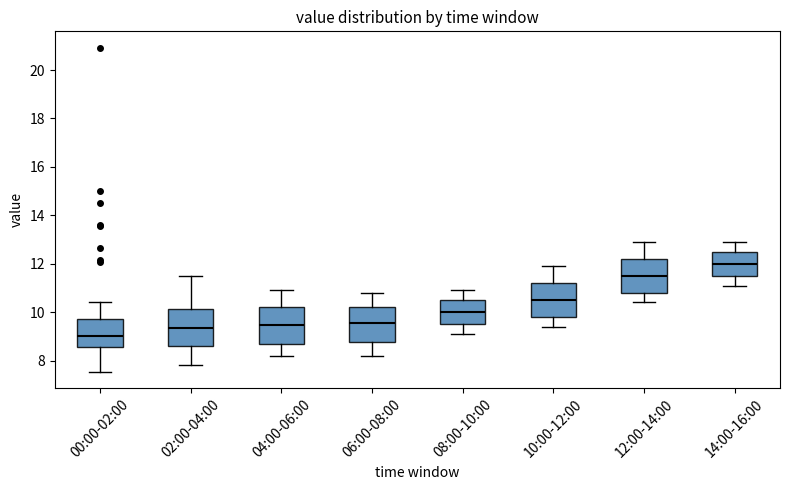

Reading left to right, read every box against the y-axis: the position of its median line, the range the box covers, and the ends of its whiskers. The values are not printed on the chart, so give them approximately, as read against the axis.

00:00-02:00: median 9.0, box 8.6 to 9.8, whiskers 7.6 to 10.4
02:00-04:00: median 9.4, box 8.6 to 10.2, whiskers 7.8 to 11.6
04:00-06:00: median 9.4, box 8.8 to 10.2, whiskers 8.2 to 11.0
06:00-08:00: median 9.6, box 8.8 to 10.2, whiskers 8.2 to 10.8
08:00-10:00: median 10.0, box 9.6 to 10.6, whiskers 9.2 to 11.0
10:00-12:00: median 10.6, box 9.8 to 11.2, whiskers 9.4 to 12.0
12:00-14:00: median 11.6, box 10.8 to 12.2, whiskers 10.4 to 13.0
14:00-16:00: median 12.0, box 11.6 to 12.6, whiskers 11.2 to 13.0